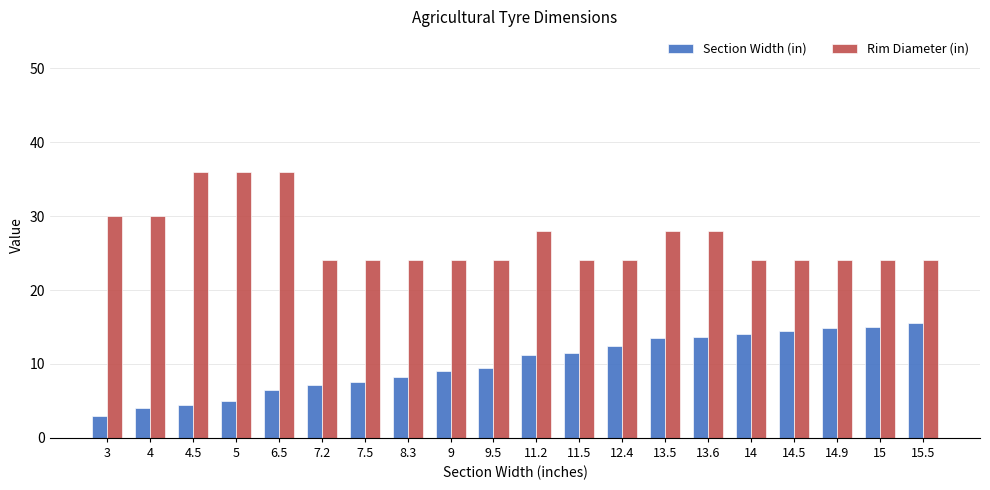

What is the minimum value for Section Width (in)?

3.0